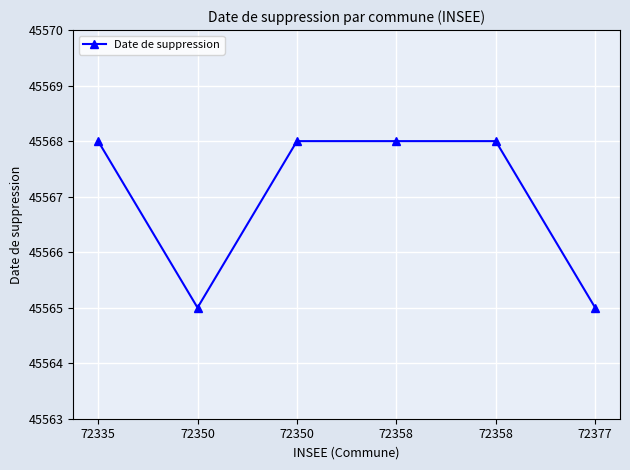

How many lines are shown in the chart?

1